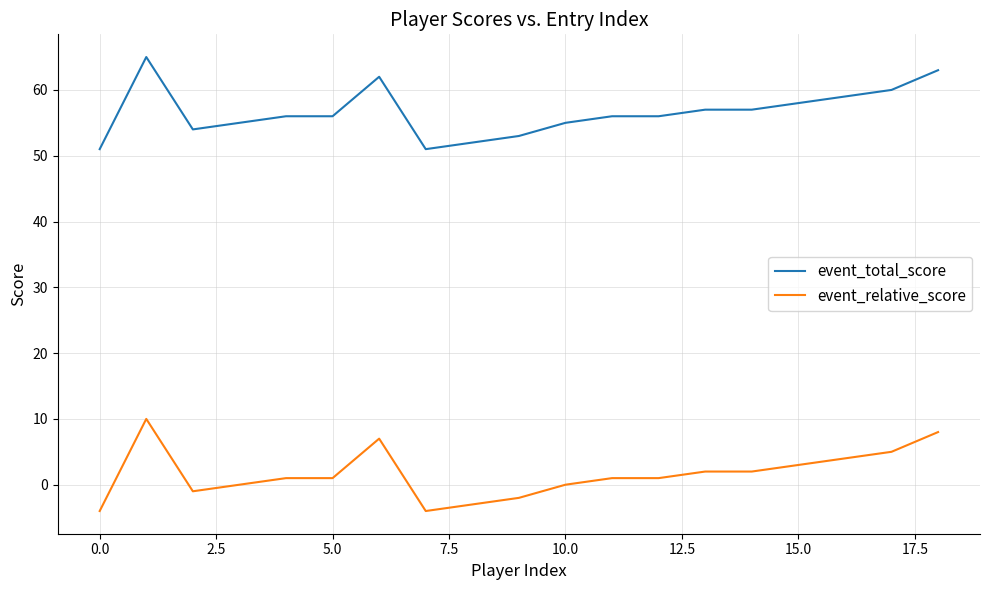

True or false: event_relative_score and event_total_score intersect in this chart.

False